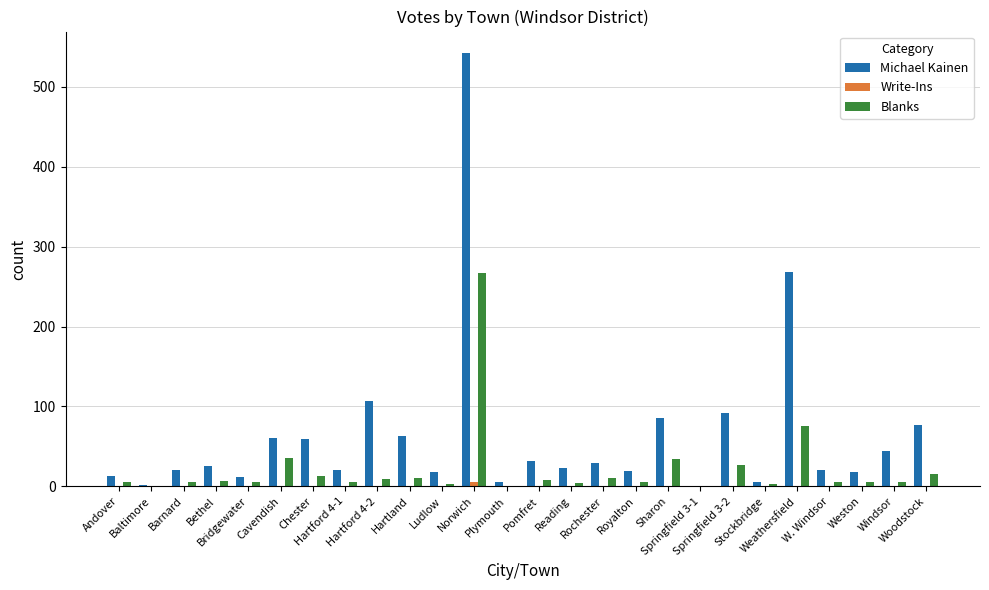

Which label corresponds to the largest value in the chart?

Norwich